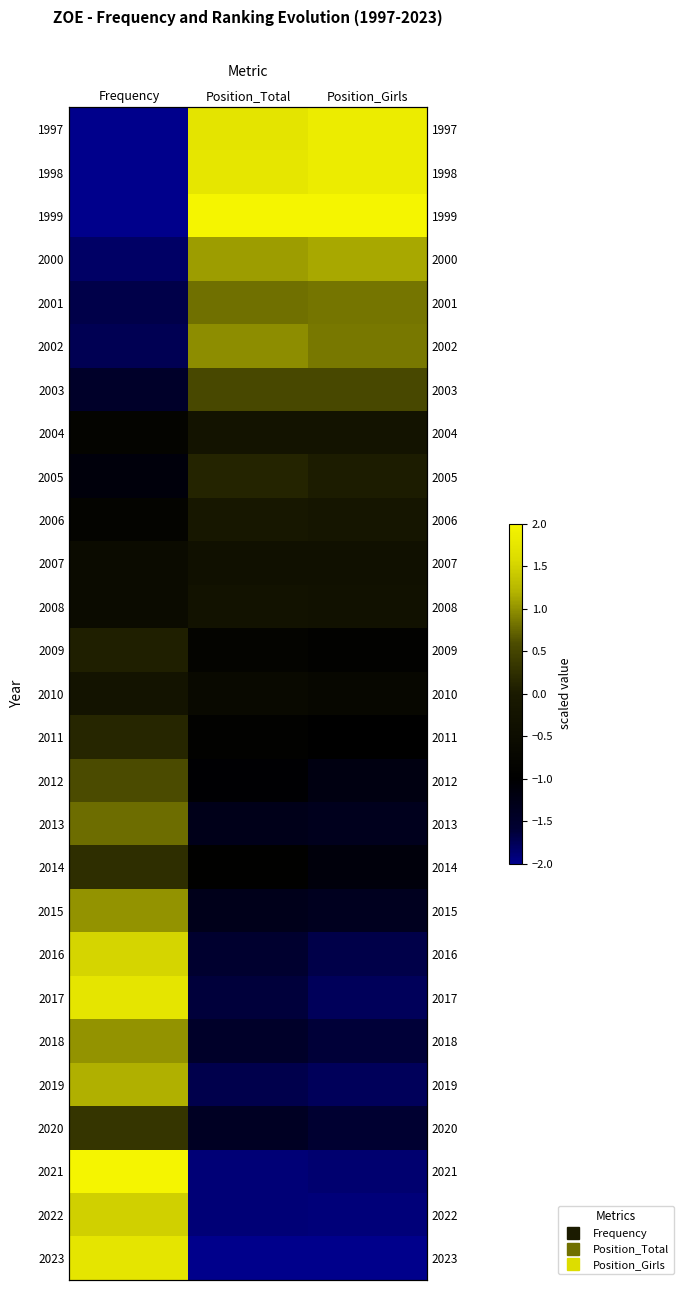

Which label corresponds to the smallest value in the chart?

Frequency